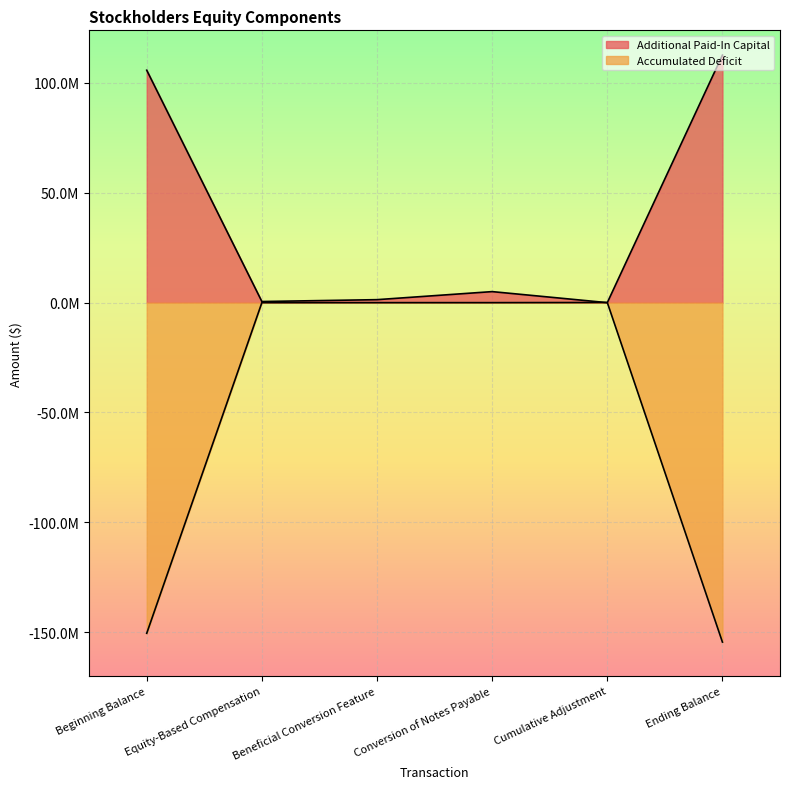

What is the average value of the Additional Paid-In Capital series?

37560925